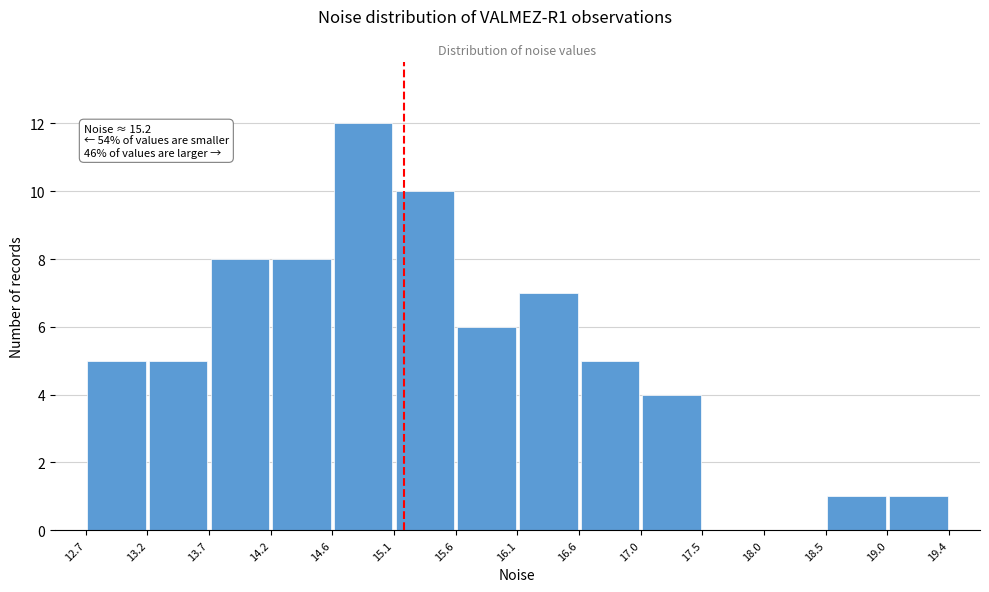

Which range on the x-axis has the tallest bar?

14.6 to 15.1